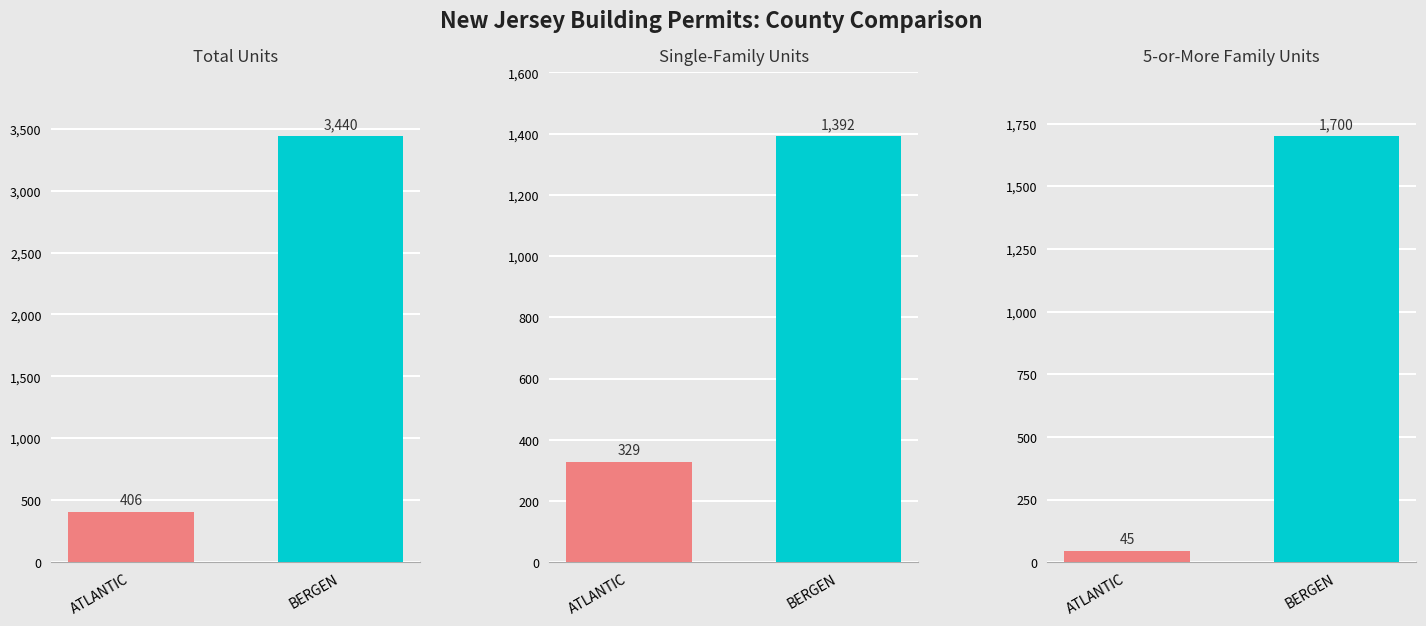

At which label is Single-Family Units closest to 703?

ATLANTIC